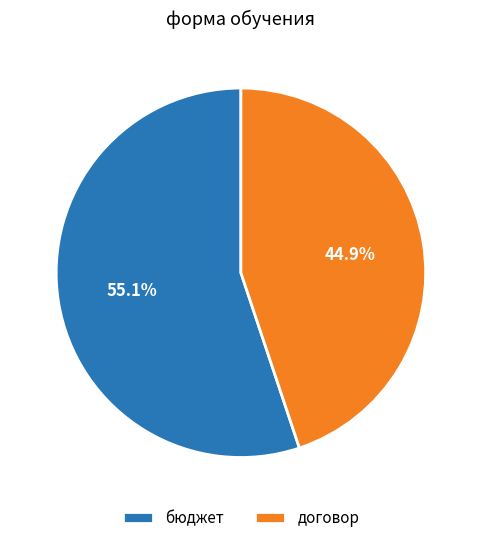

Is the sum of бюджет and договор greater than half?

Yes